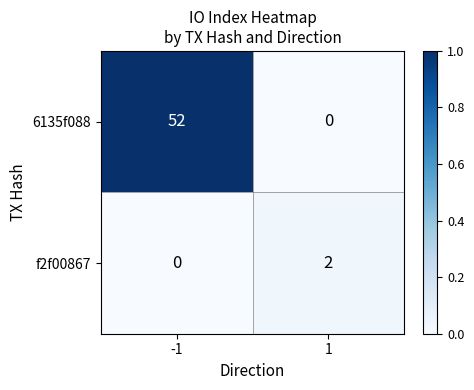

Rank the series at -1 from lowest to highest value.

f2f00867, 6135f088